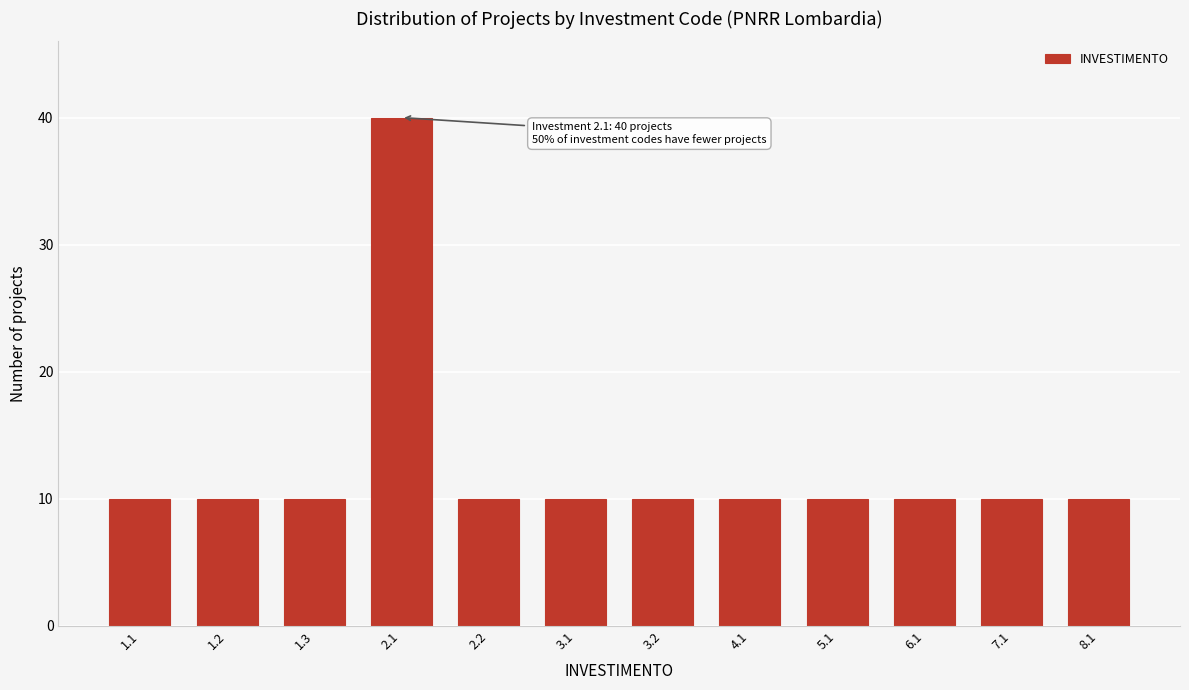

Reading left to right, what are all the values shown in this chart?

1.1=10	1.2=10	1.3=10	2.1=40	2.2=10	3.1=10	3.2=10	4.1=10	5.1=10	6.1=10	7.1=10	8.1=10